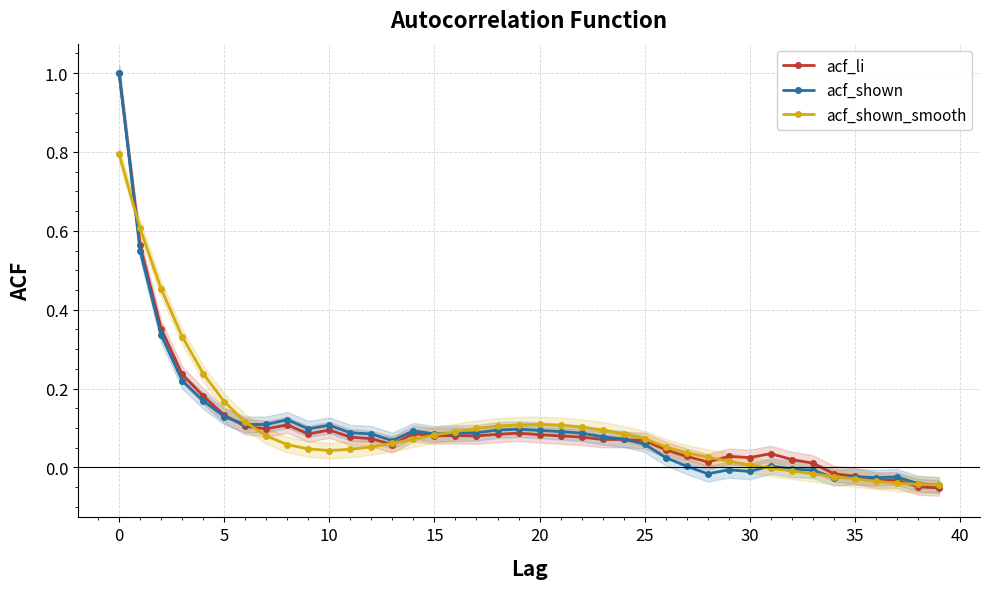

The acf_shown_smooth series shows 1.1 at 0. True or false?

False